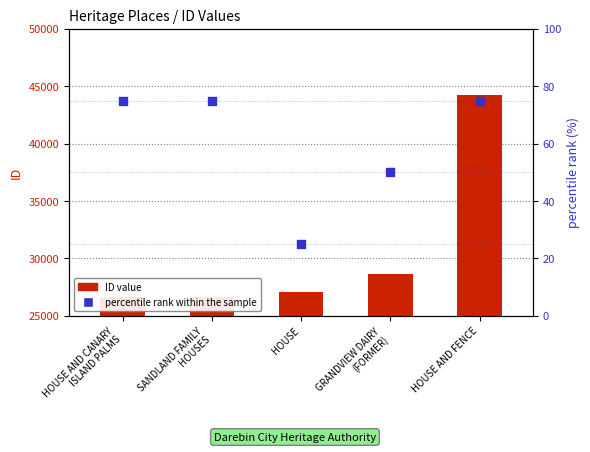

Which series contains the lowest Y value?

percentile rank within the sample